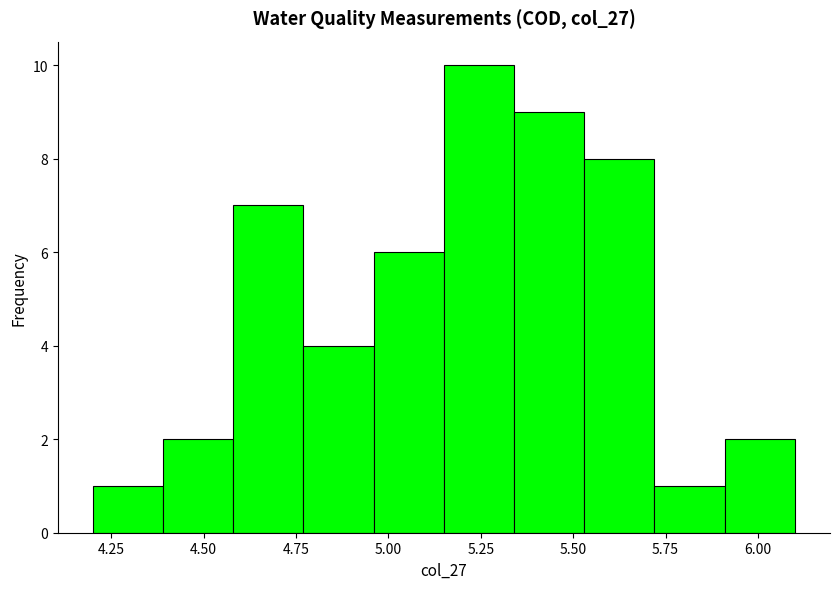

Around what value on the x-axis is the tallest bar? Give the approximate position of its centre, as read against the axis.

5.25